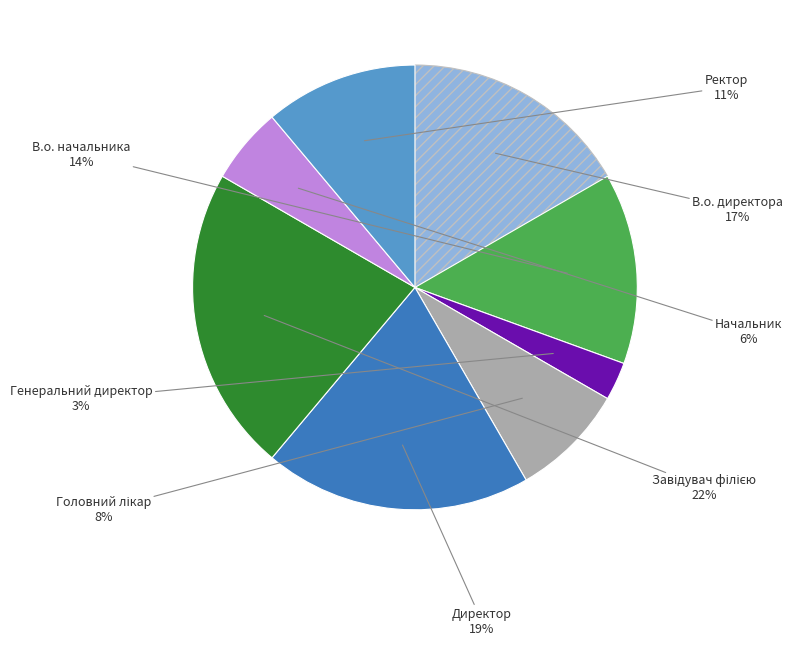

Is there any slice that represents more than half of the pie?

No